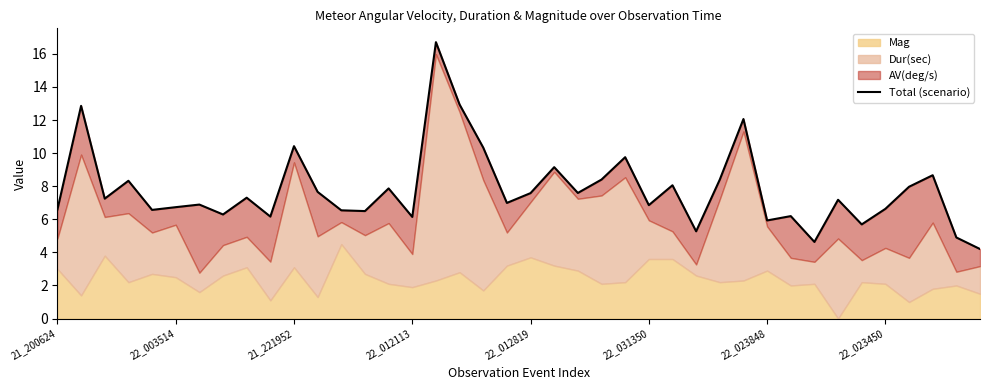

How many values exceed 7?

21